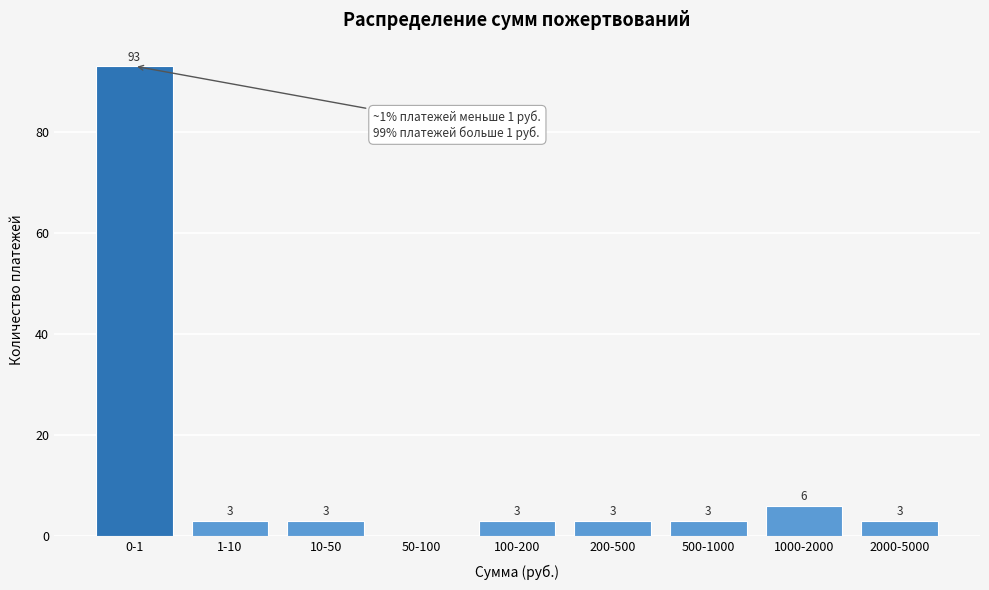

Reading right to left, extract all data points from this chart.

2000-5000=3	1000-2000=6	500-1000=3	200-500=3	100-200=3	50-100=0	10-50=3	1-10=3	0-1=93